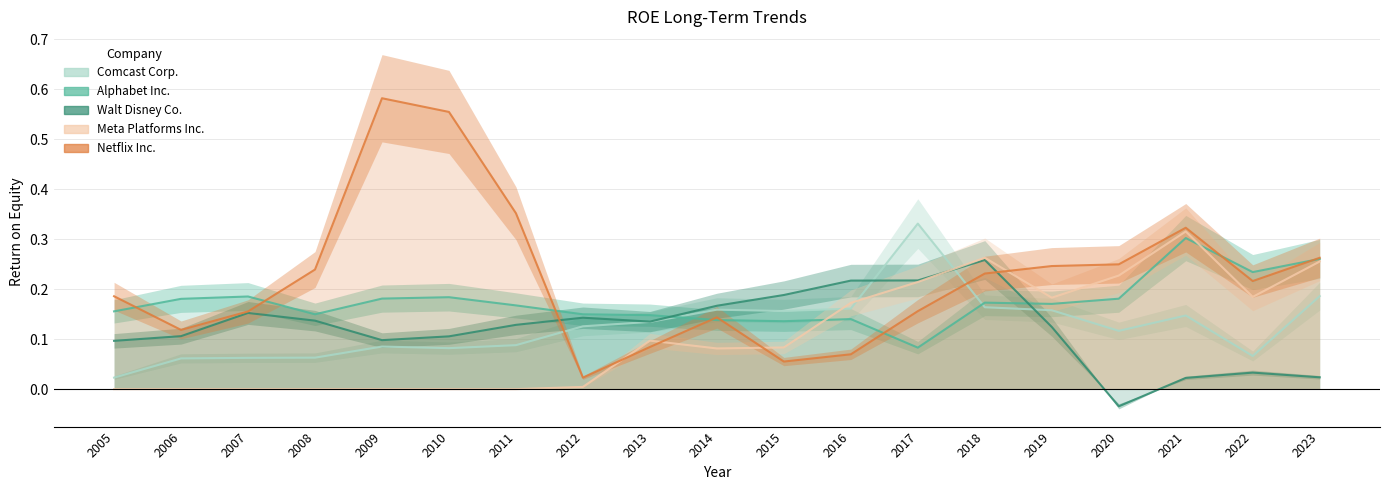

Reading left to right, extract all data points from this chart.

Walt Disney Co.: 0.1	0.1	0.2	0.1	0.1	0.1	0.1	0.1	0.1	0.2	0.2	0.2	0.2	0.3	0.1	-0.0	0.0	0.0	0.0
Alphabet Inc.: 0.2	0.2	0.2	0.1	0.2	0.2	0.2	0.1	0.1	0.1	0.1	0.1	0.1	0.2	0.2	0.2	0.3	0.2	0.3
Comcast Corp.: 0.0	0.1	0.1	0.1	0.1	0.1	0.1	0.1	0.1	0.2	0.2	0.2	0.3	0.2	0.2	0.1	0.1	0.1	0.2
Netflix Inc.: 0.2	0.1	0.2	0.2	0.6	0.6	0.4	0.0	0.1	0.1	0.1	0.1	0.2	0.2	0.2	0.2	0.3	0.2	0.3
Meta Platforms Inc.: 0.0	0.0	0.0	0.0	0.0	0.0	0.0	0.0	0.1	0.1	0.1	0.2	0.2	0.3	0.2	0.2	0.3	0.2	0.3